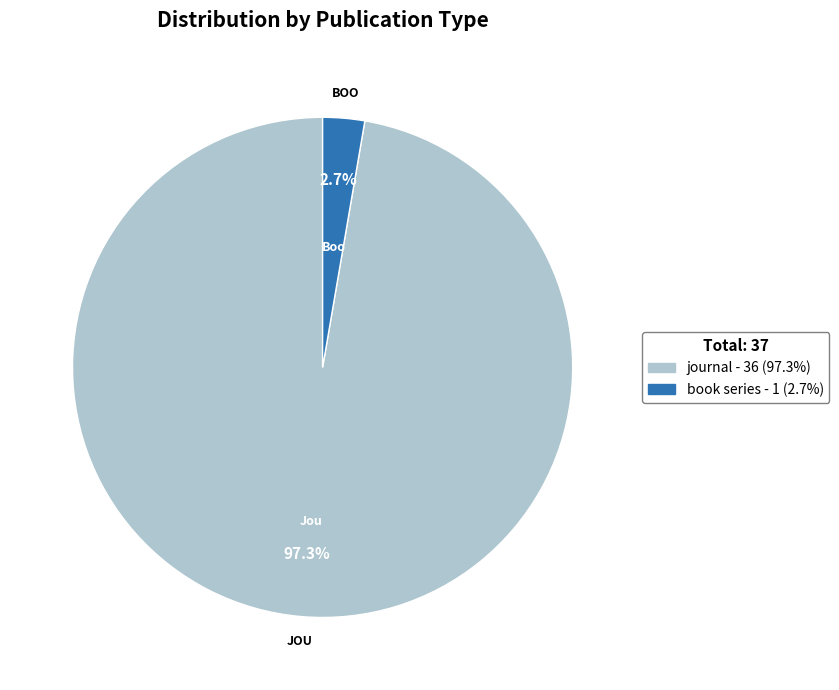

Is it true that journal is 91% of the pie?

False